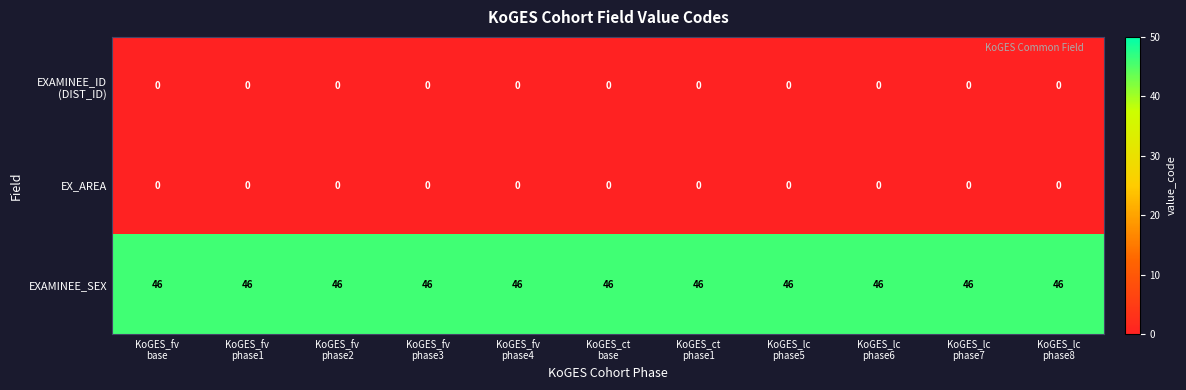

Which series has the largest total across all categories?

EXAMINEE_SEX